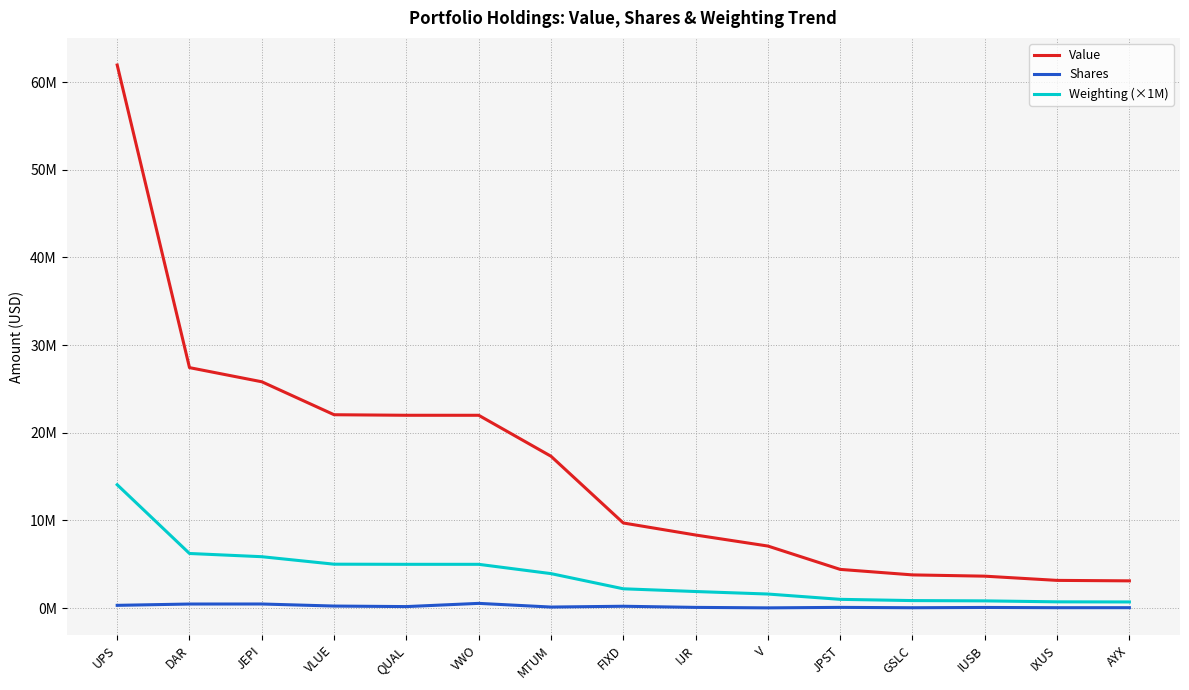

What is the label of the 10th point from the right?

VWO